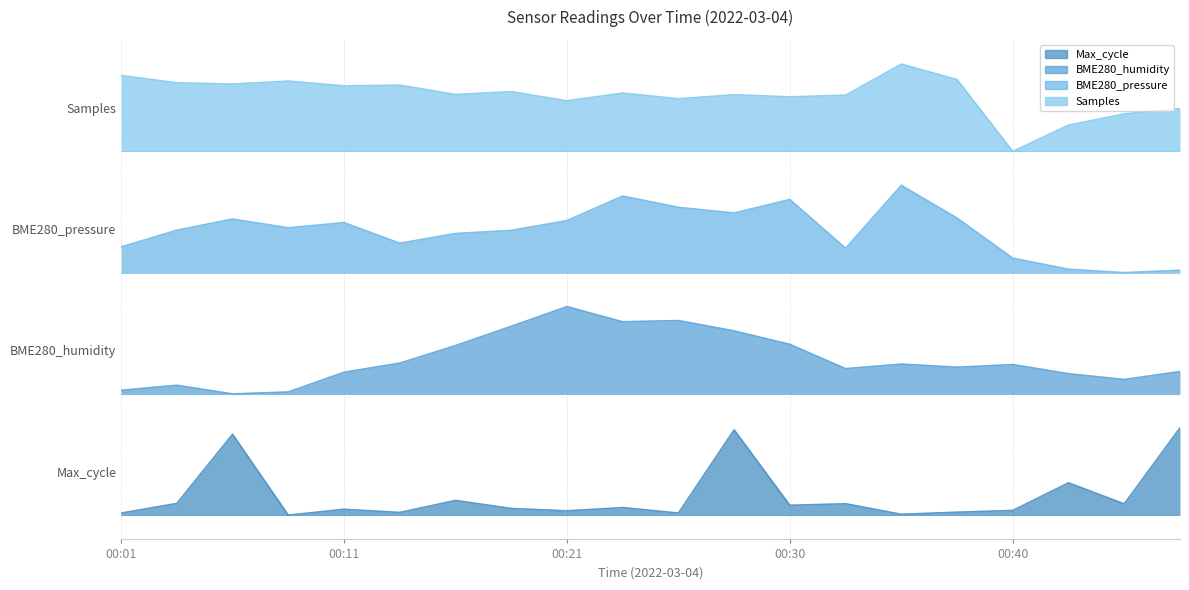

Is the value of Samples at 00:18 greater than the value of Max_cycle at 00:33?

Yes